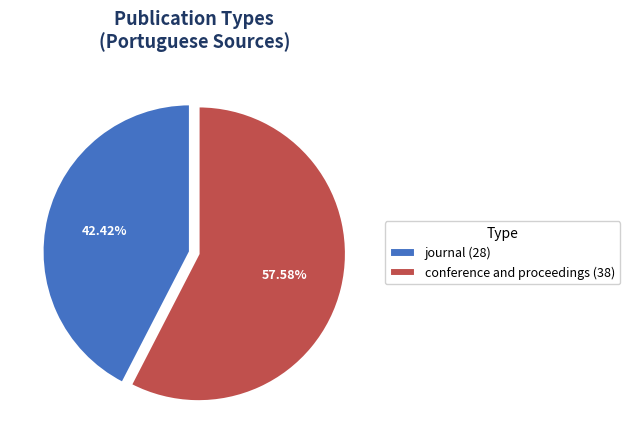

Rank the categories by value from highest to lowest.

conference and proceedings, journal